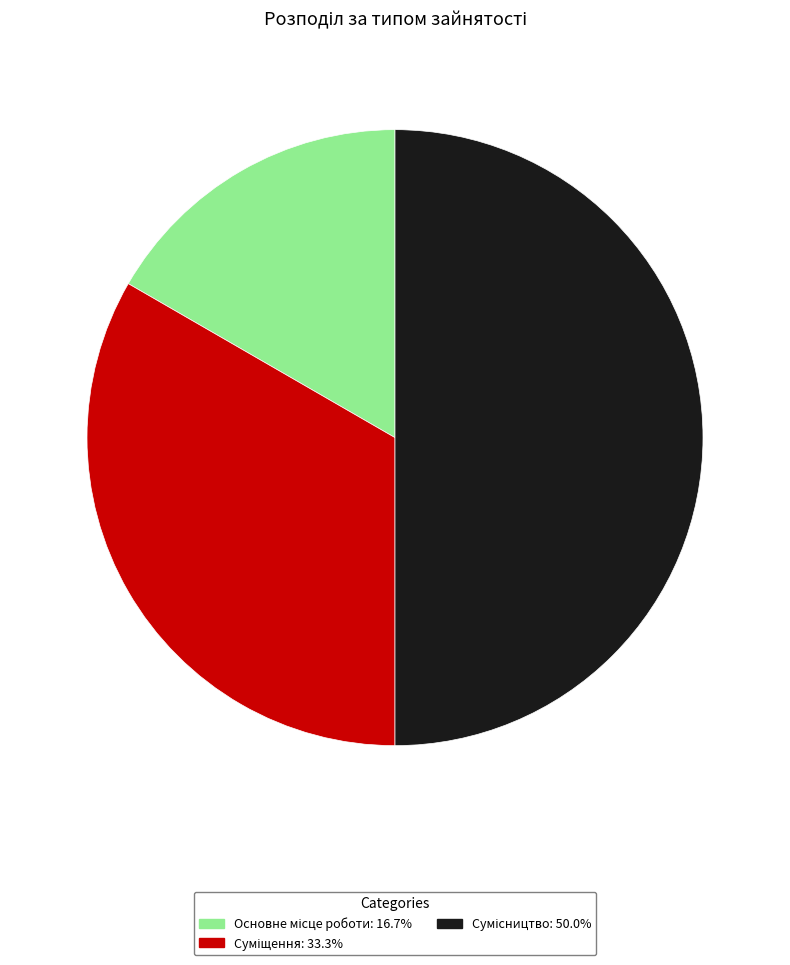

Do Основне місце роботи and Сумісництво together represent more than half of the pie?

Yes